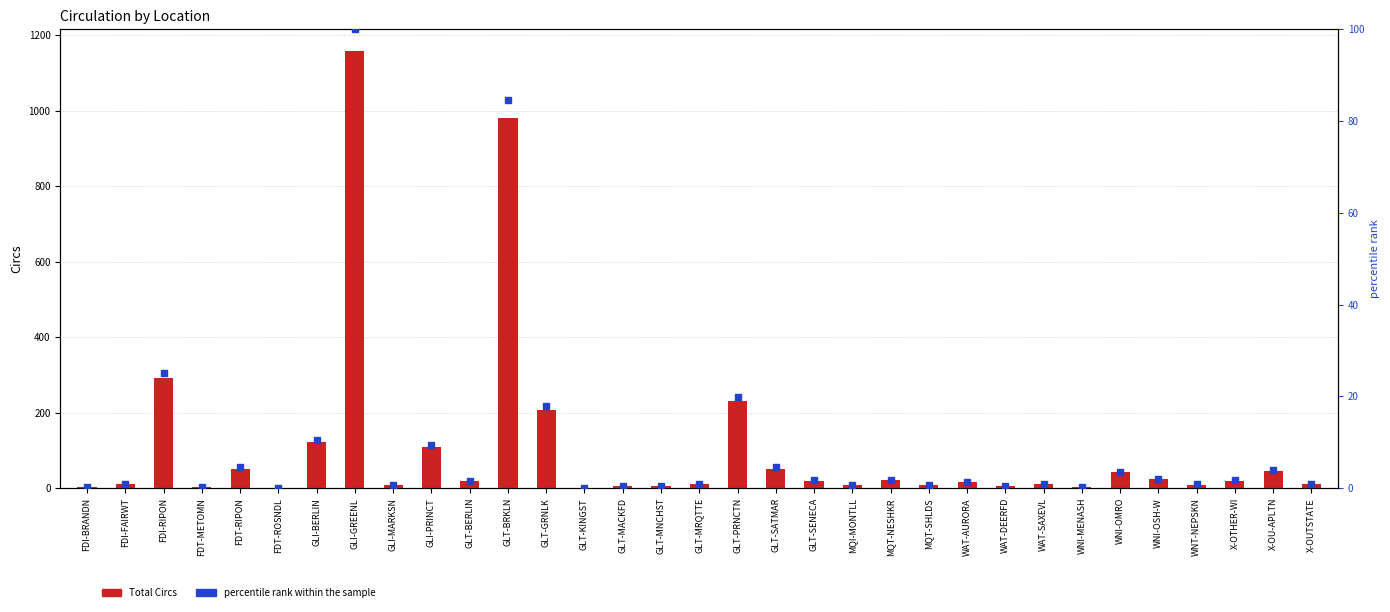

At which category is the sum across all series the highest?

GLI-GREENL